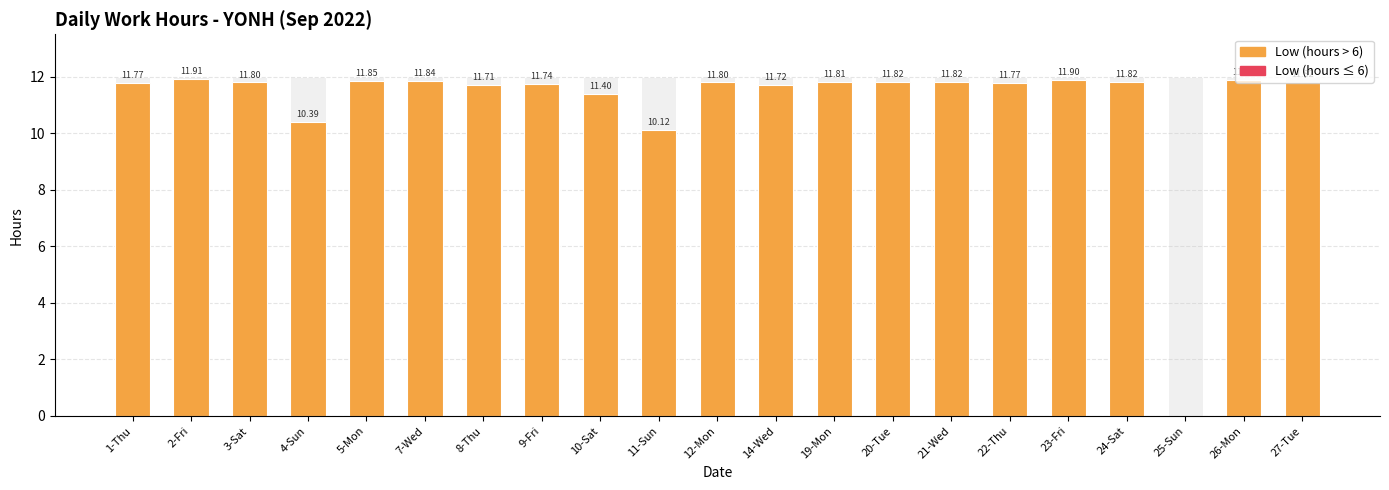

Is it true that the value at 14-Wed is 16.1?

False